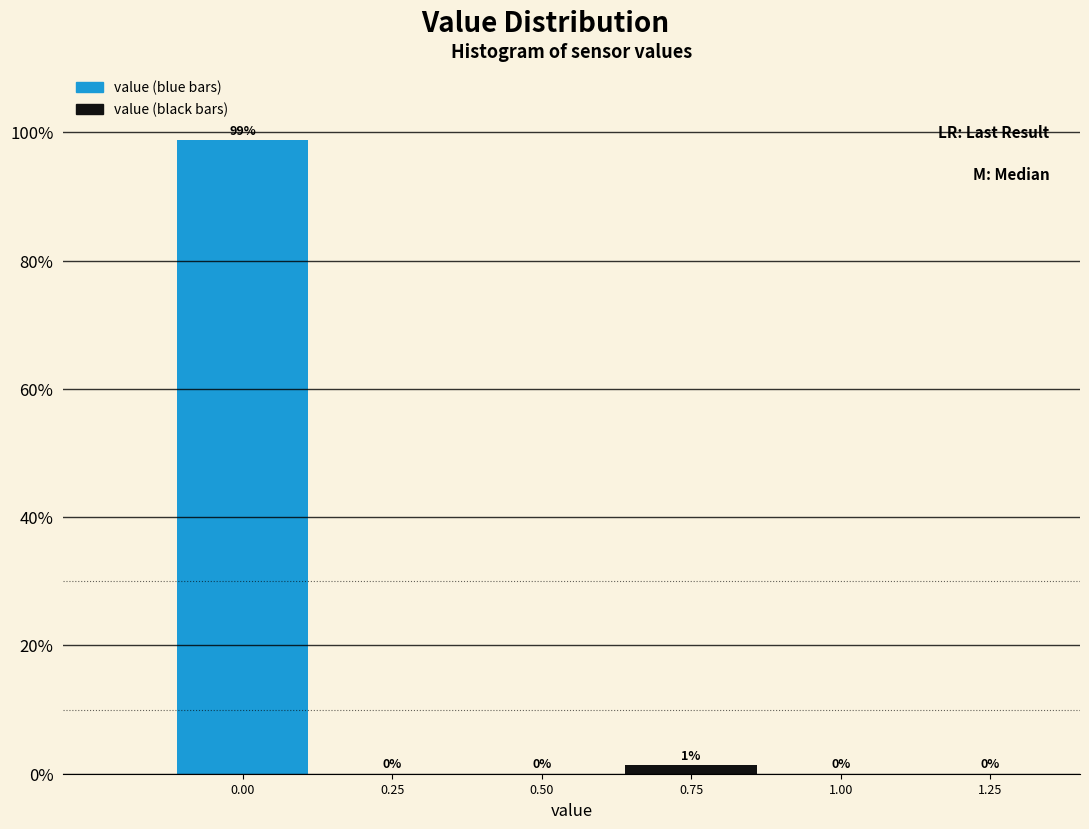

Which range on the x-axis has the tallest bar?

-0.125 to 0.125